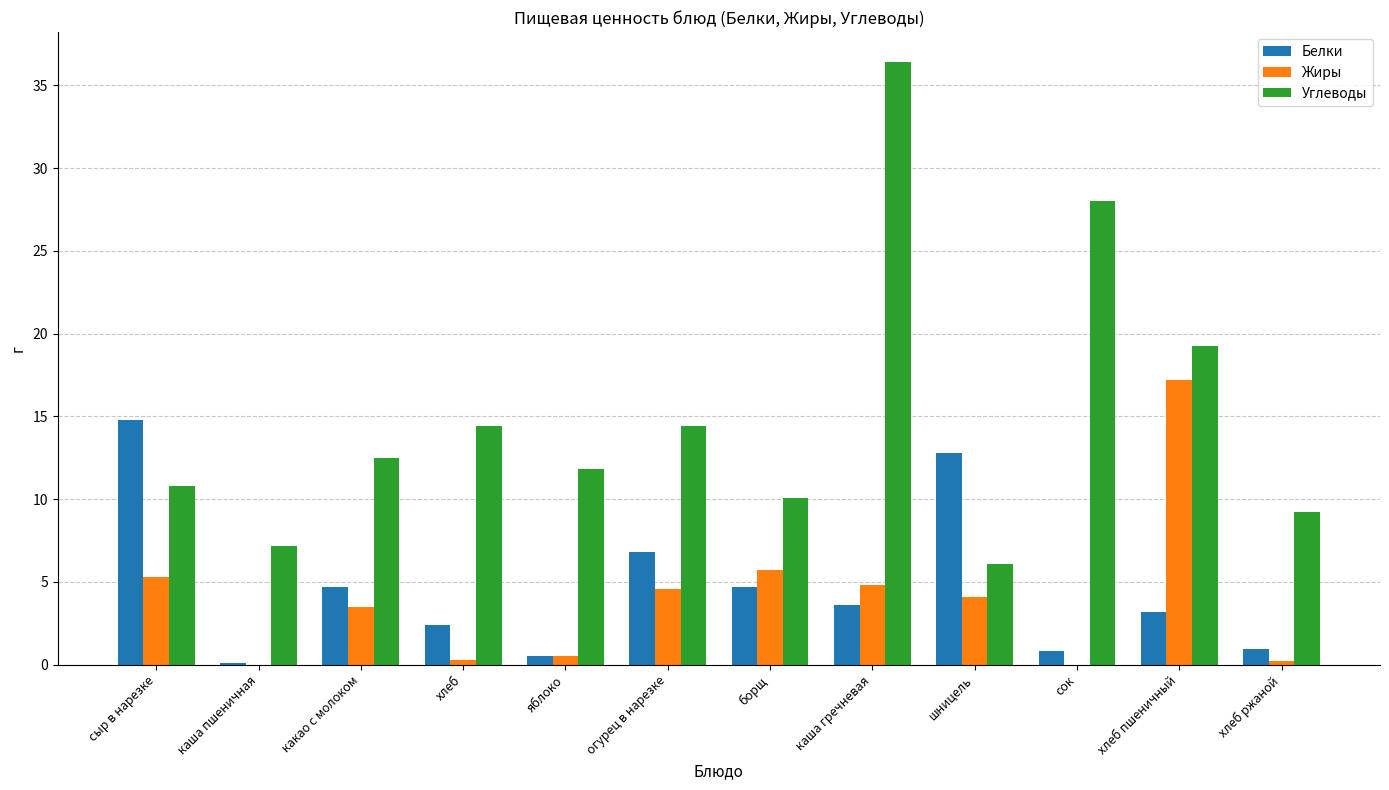

Where is Углеводы nearest to the value 21?

хлеб пшеничный